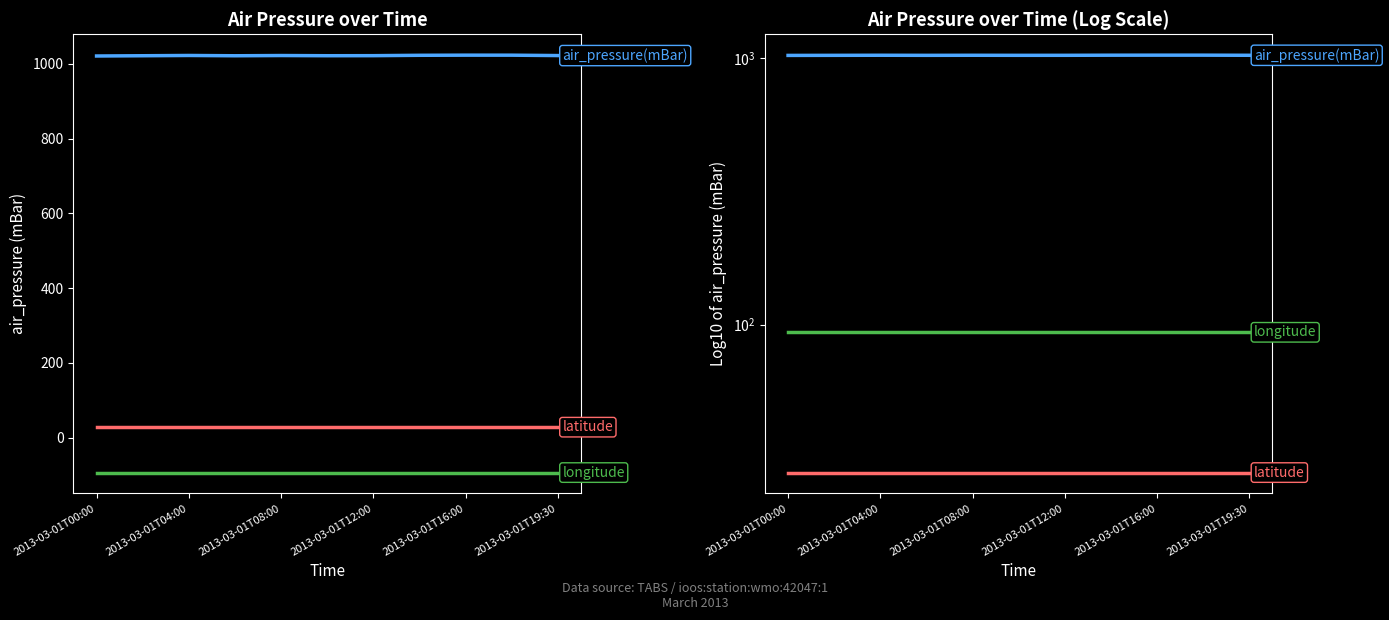

True or false: longitude and latitude cross at least once.

False